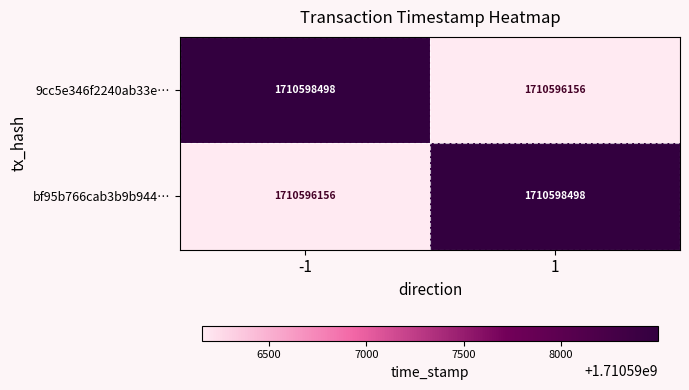

What is the difference between the maximum and minimum values in the bf95b766cab3b9b944… series?

2342